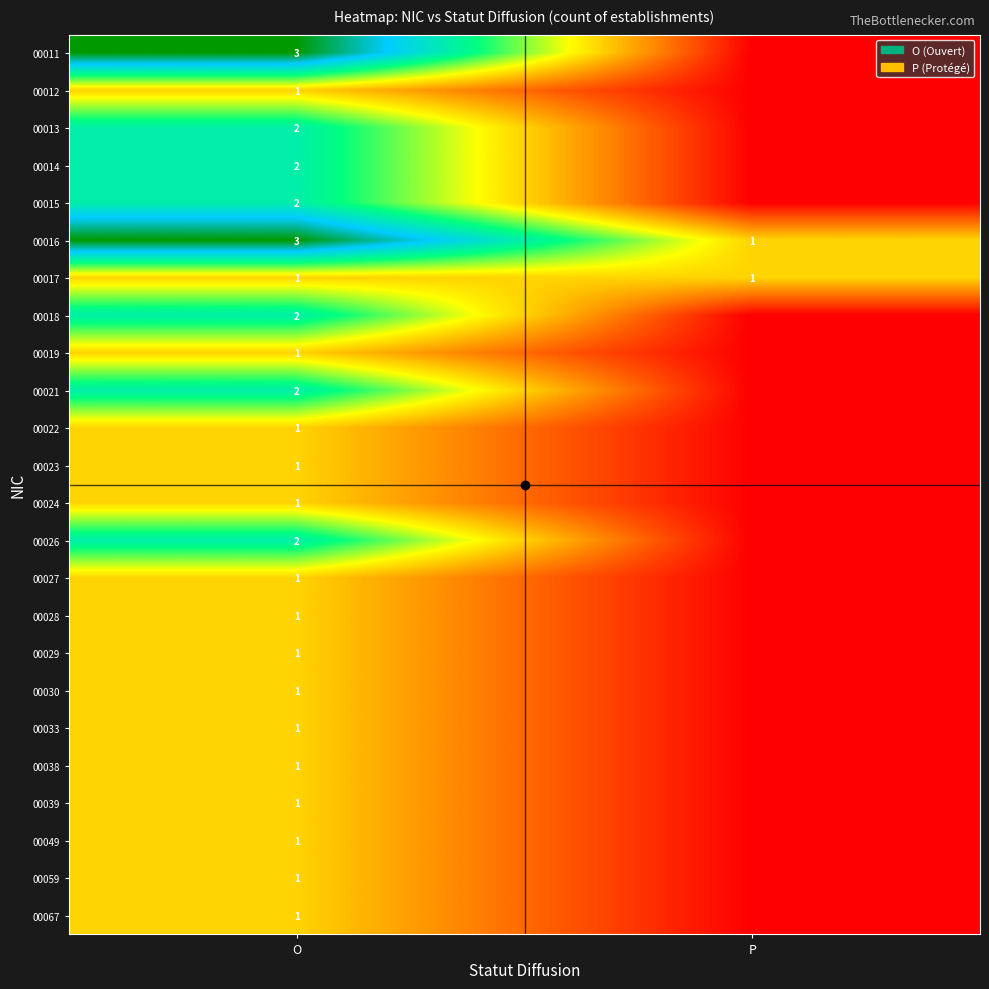

Is it true that 00016 equals 2 at O?

False